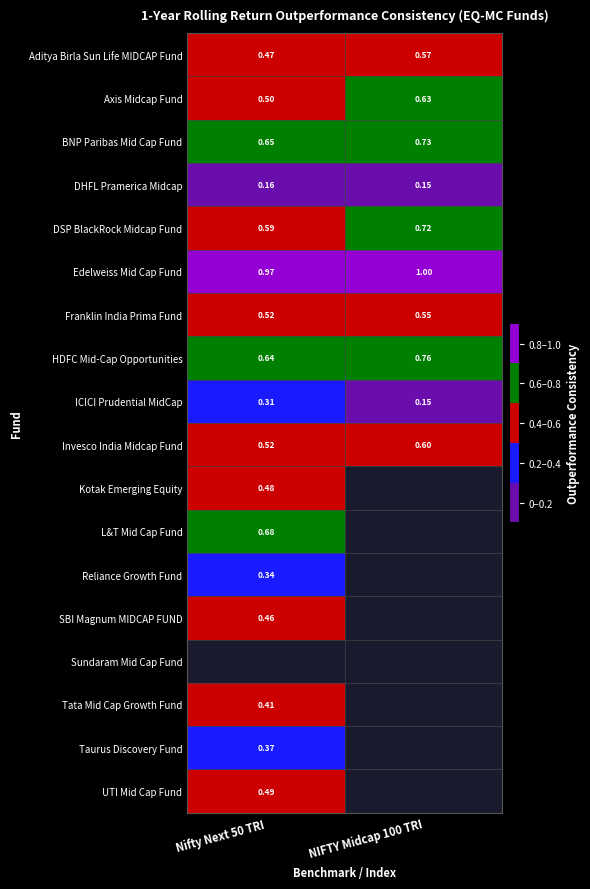

Which series has the largest total across all categories?

Edelweiss Mid Cap Fund